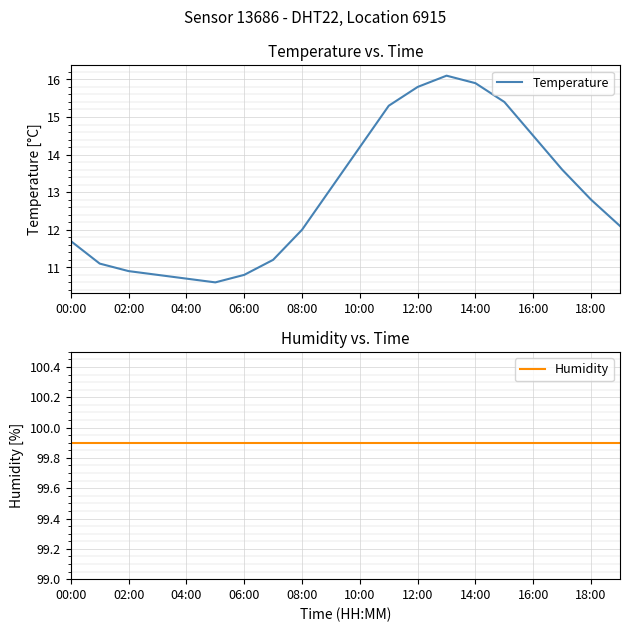

True or false: Temperature and Humidity cross at least once.

False